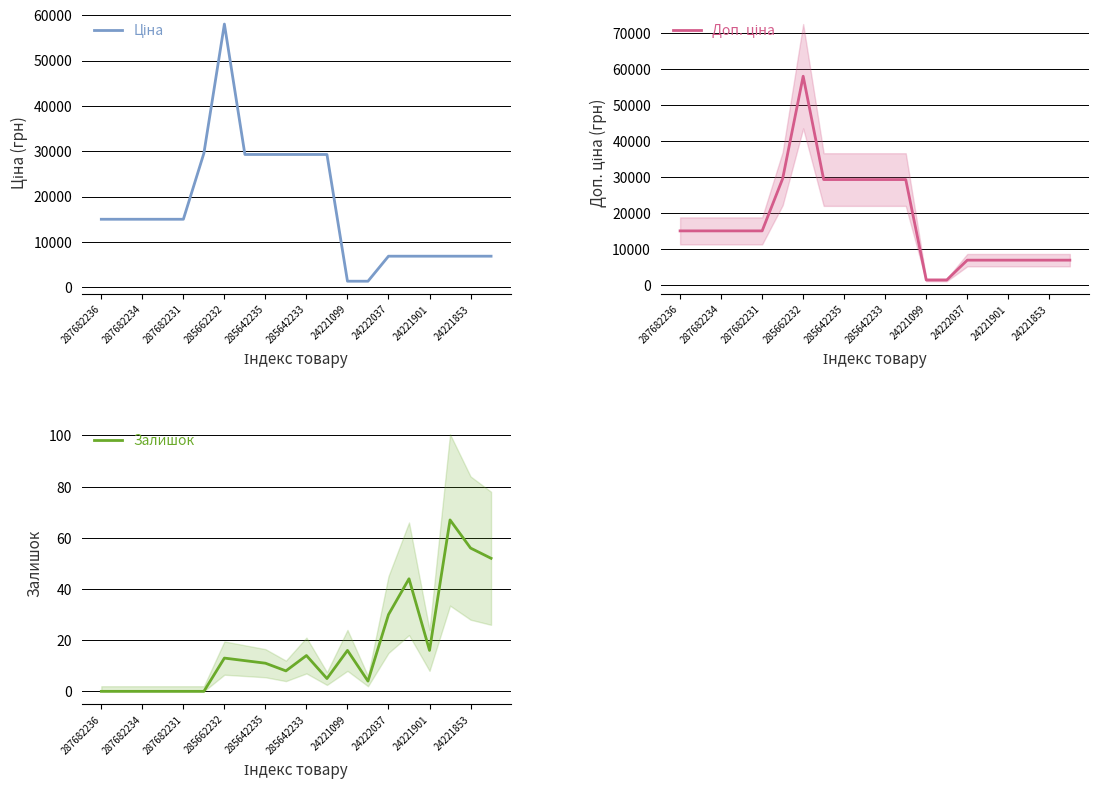

Which series has the largest range (max minus min)?

Доп. ціна